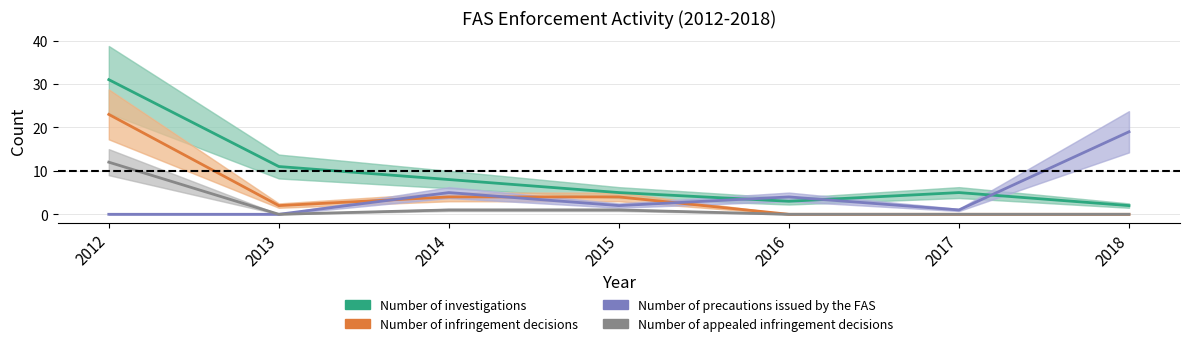

List the labels in order of Number of investigations value, largest first.

2012, 2013, 2014, 2015, 2017, 2016, 2018